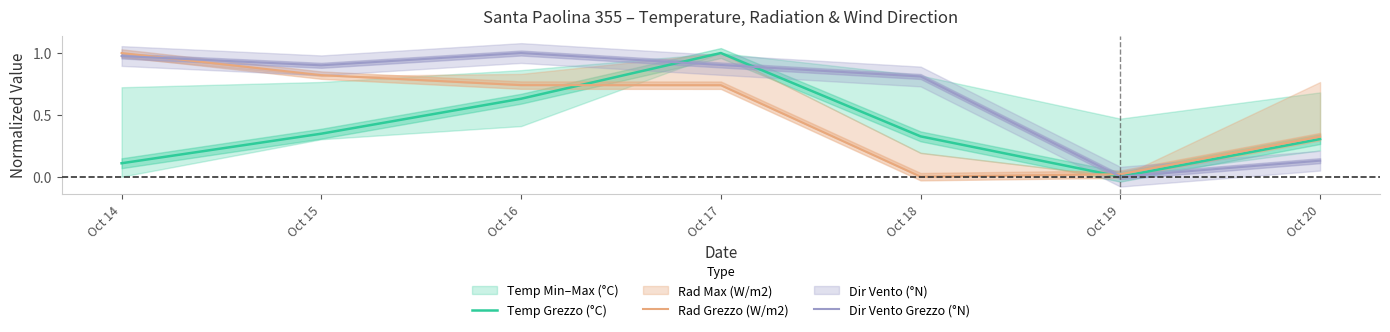

Reading left to right, what are all the values shown in this chart?

Temp Grezzo (°C): 0.1	0.3	0.6	1.0	0.3	0.0	0.3
Rad Grezzo (W/m2): 1.0	0.8	0.7	0.7	0.0	0.0	0.3
Dir Vento Grezzo (°N): 1.0	0.9	1.0	0.9	0.8	0.0	0.1